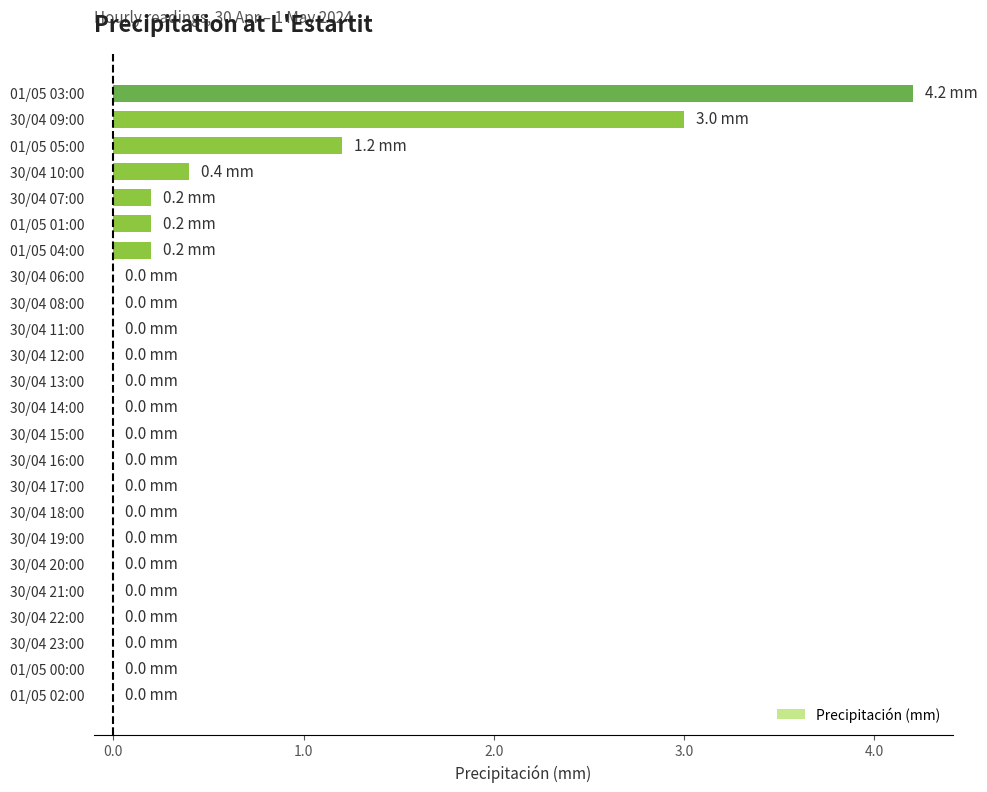

Reading top to bottom, extract all data points from this chart.

01/05 03:00=4.2	30/04 09:00=3.0	01/05 05:00=1.2	30/04 10:00=0.4	30/04 07:00=0.2	01/05 01:00=0.2	01/05 04:00=0.2	30/04 06:00=0.0	30/04 08:00=0.0	30/04 11:00=0.0	30/04 12:00=0.0	30/04 13:00=0.0	30/04 14:00=0.0	30/04 15:00=0.0	30/04 16:00=0.0	30/04 17:00=0.0	30/04 18:00=0.0	30/04 19:00=0.0	30/04 20:00=0.0	30/04 21:00=0.0	30/04 22:00=0.0	30/04 23:00=0.0	01/05 00:00=0.0	01/05 02:00=0.0